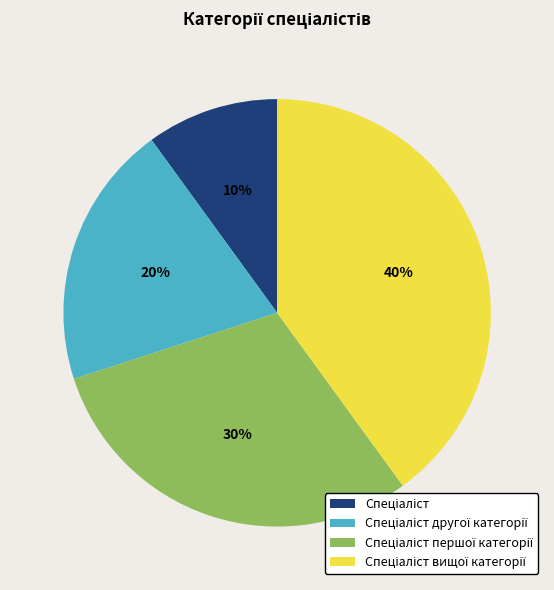

To the nearest percent, what is the difference between the largest and smallest slice percentages?

30%